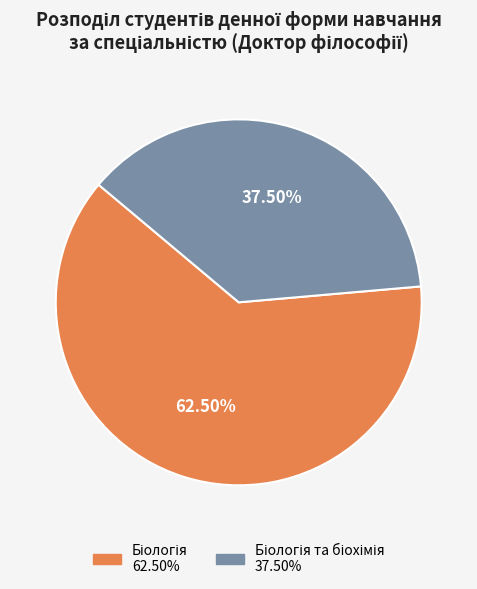

Is there a majority slice in this chart?

Yes